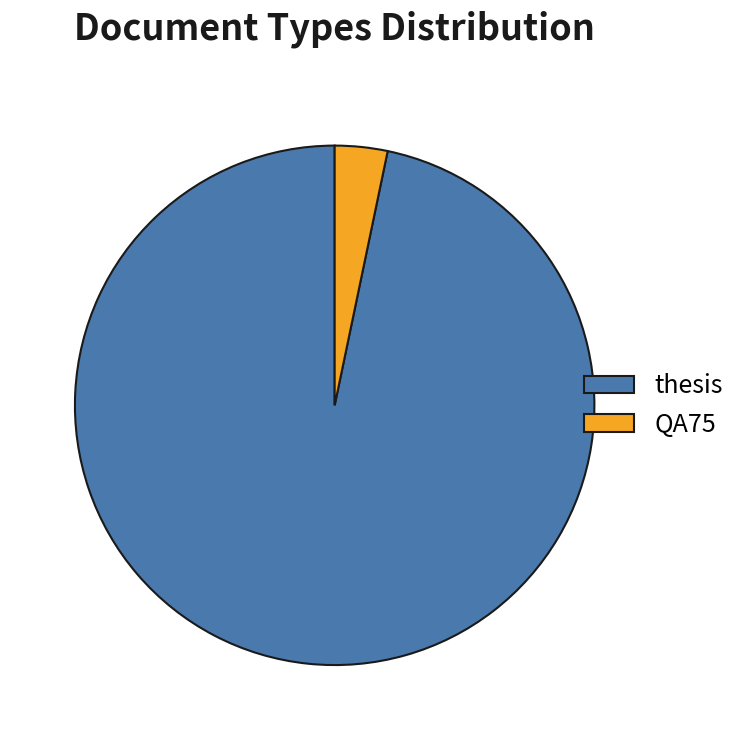

What is the smallest slice in the pie chart?

QA75